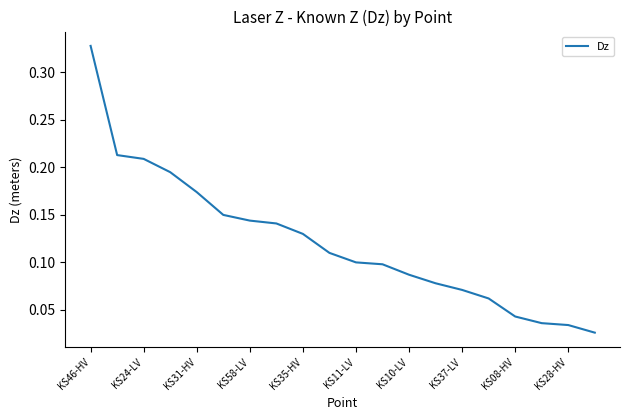

What is the sum of all values?

2.4